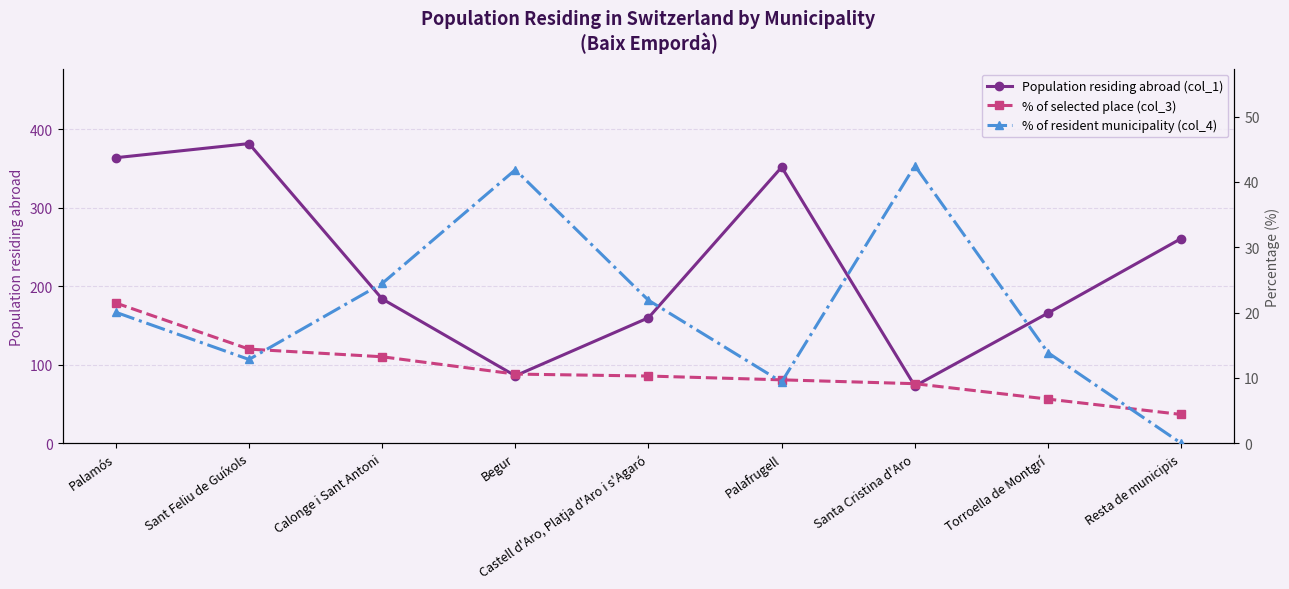

At which label does Population residing abroad (col_1) first exceed 184?

Palamós